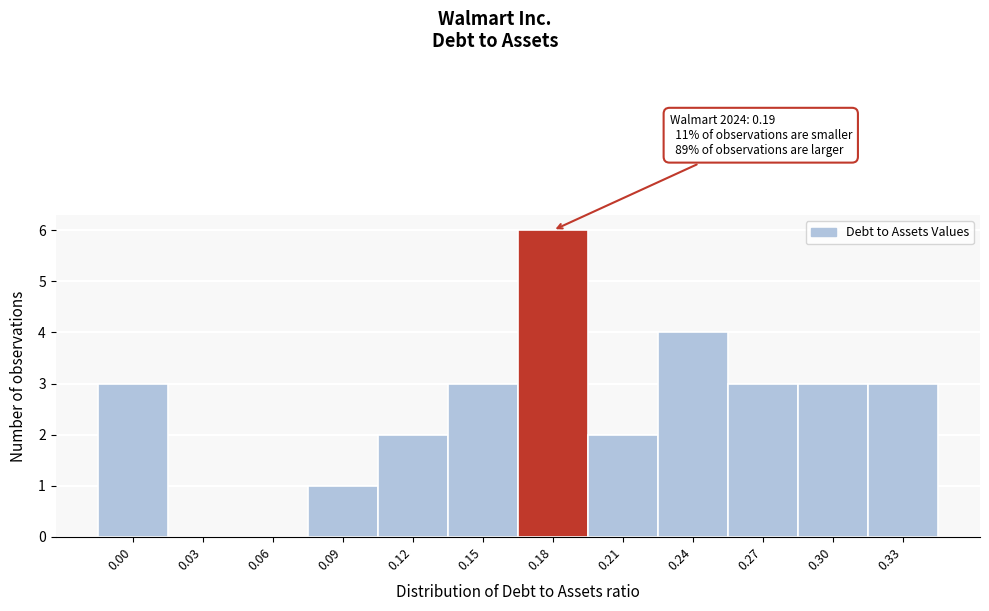

Reading left to right, extract all data points from this chart.

0.00=3	0.03=0	0.06=0	0.09=1	0.12=2	0.15=3	0.18=6	0.21=2	0.24=4	0.27=3	0.30=3	0.33=3